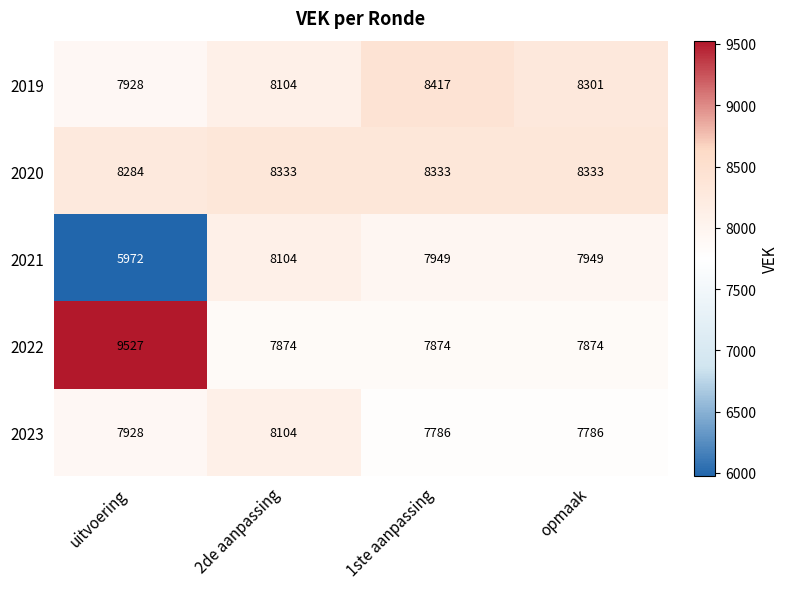

Reading left to right, extract all data points from this chart.

2019: 7928	8104	8417	8301
2020: 8284	8333	8333	8333
2021: 5972	8104	7949	7949
2022: 9527	7874	7874	7874
2023: 7928	8104	7786	7786